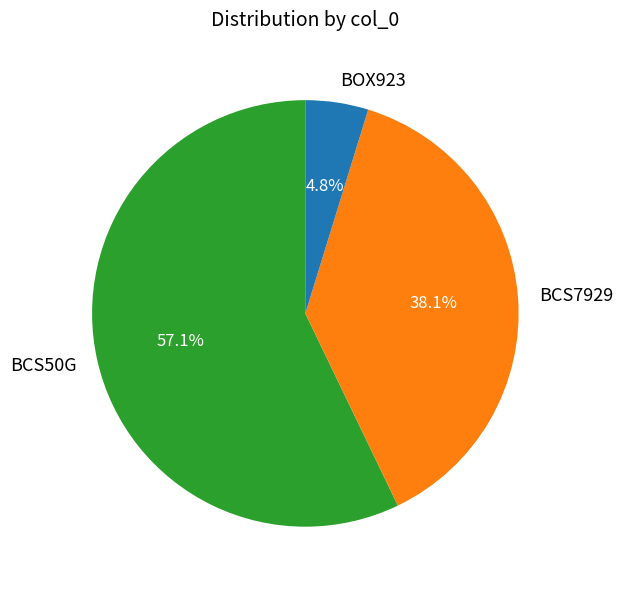

To the nearest percent, what portion does BOX923 represent?

5%